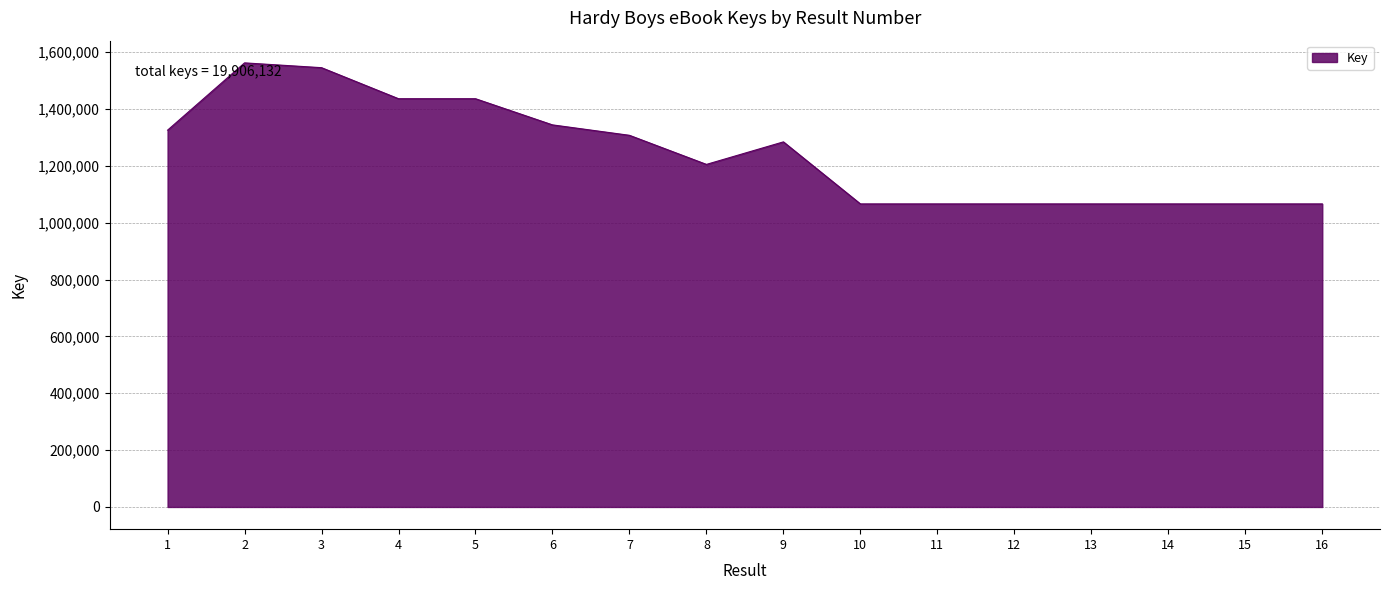

What is the difference between the maximum and minimum values?

496088